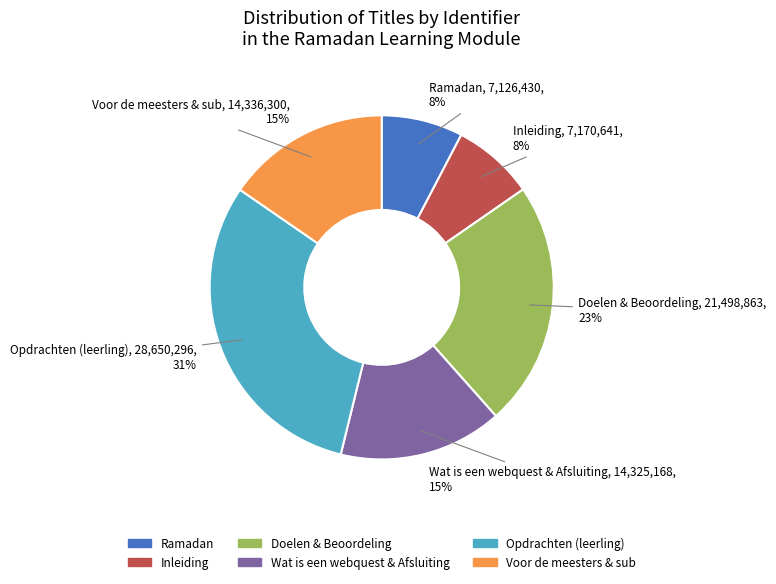

Does any single category account for the majority?

No